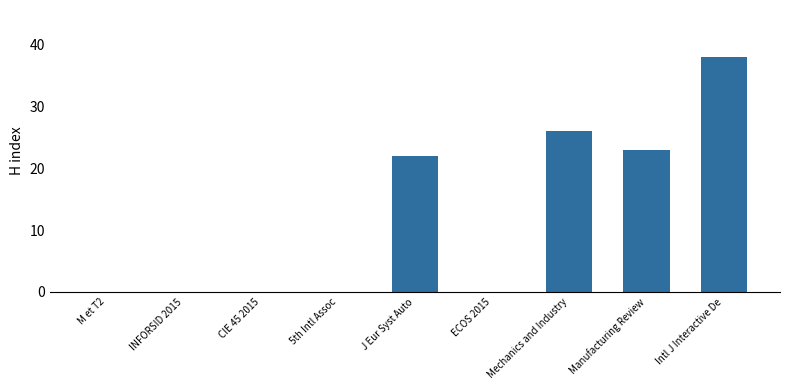

Reading left to right, extract all data points from this chart.

M et T2=0	INFORSID 2015=0	CIE 45 2015=0	5th Intl Assoc=0	J Eur Syst Auto=22	ECOS 2015=0	Mechanics and Industry=26	Manufacturing Review=23	Intl J Interactive De=38